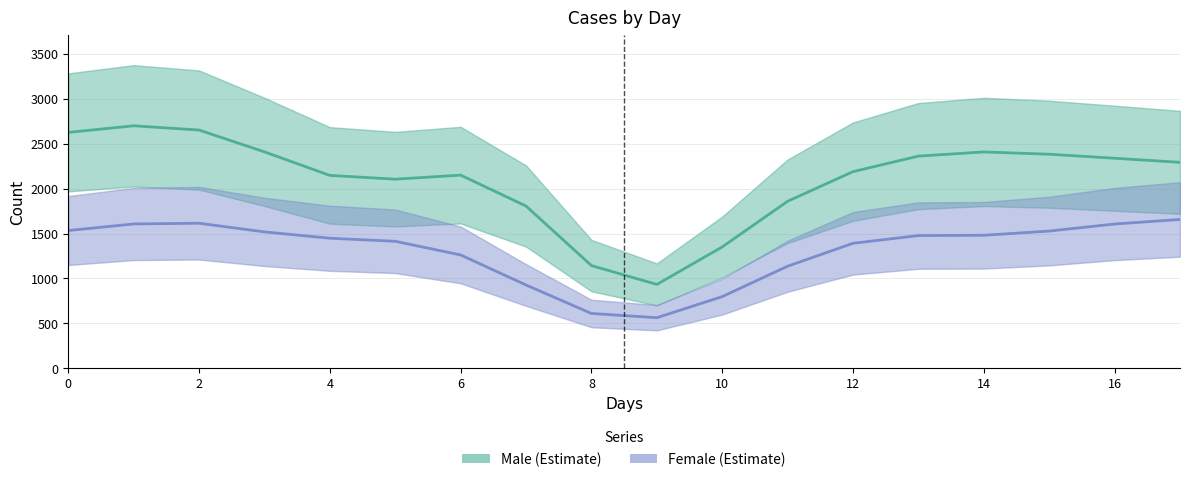

What is the label of the 12th point from the left?

11